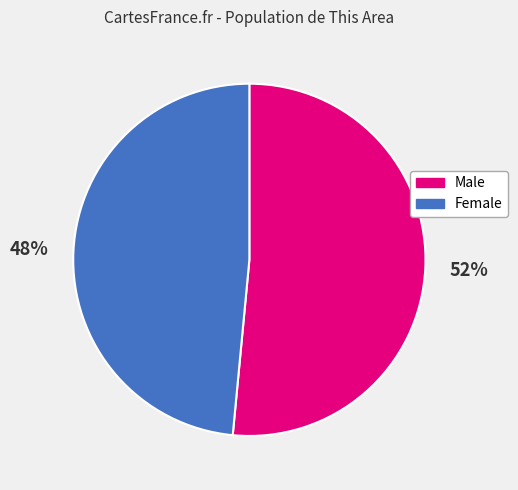

Which slice is the largest?

Male